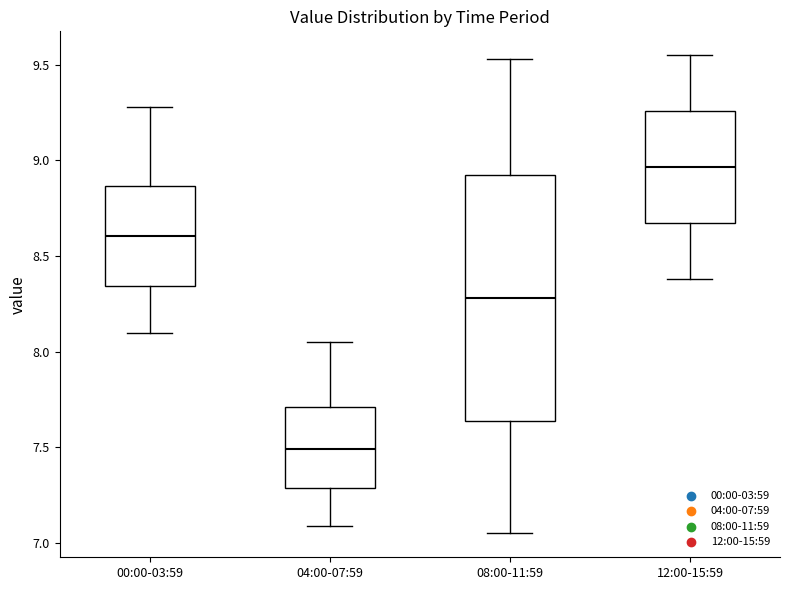

Reading left to right, transcribe this box plot: for each box, give where its median line is, the range the box spans, and where its two whiskers end, as read against the y-axis. The values are not printed on the chart, so give them approximately, as read against the axis.

00:00-03:59: median 8.60, box 8.35 to 8.85, whiskers 8.10 to 9.30
04:00-07:59: median 7.50, box 7.30 to 7.70, whiskers 7.10 to 8.05
08:00-11:59: median 8.30, box 7.65 to 8.95, whiskers 7.05 to 9.55
12:00-15:59: median 8.95, box 8.65 to 9.25, whiskers 8.40 to 9.55